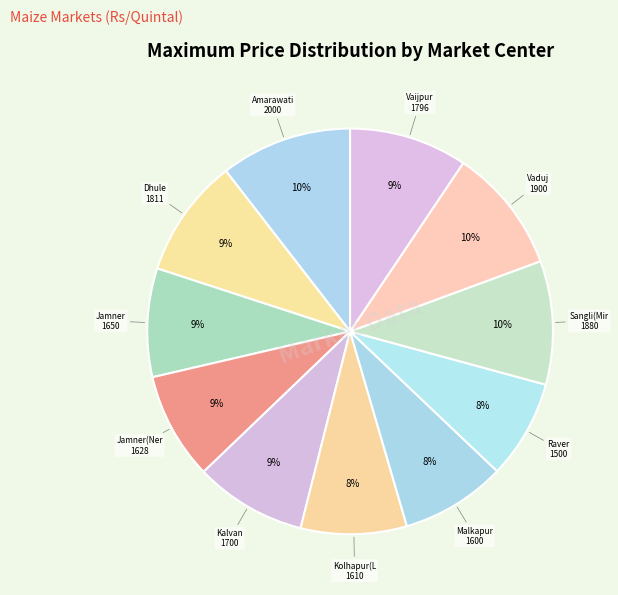

What is the smallest slice in the pie chart?

Raver